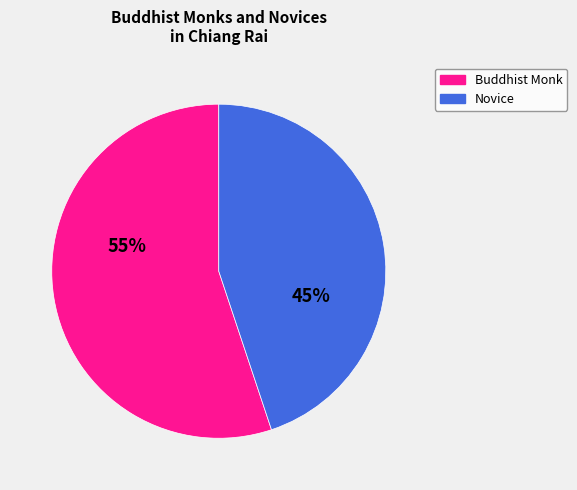

Is there a majority slice in this chart?

Yes